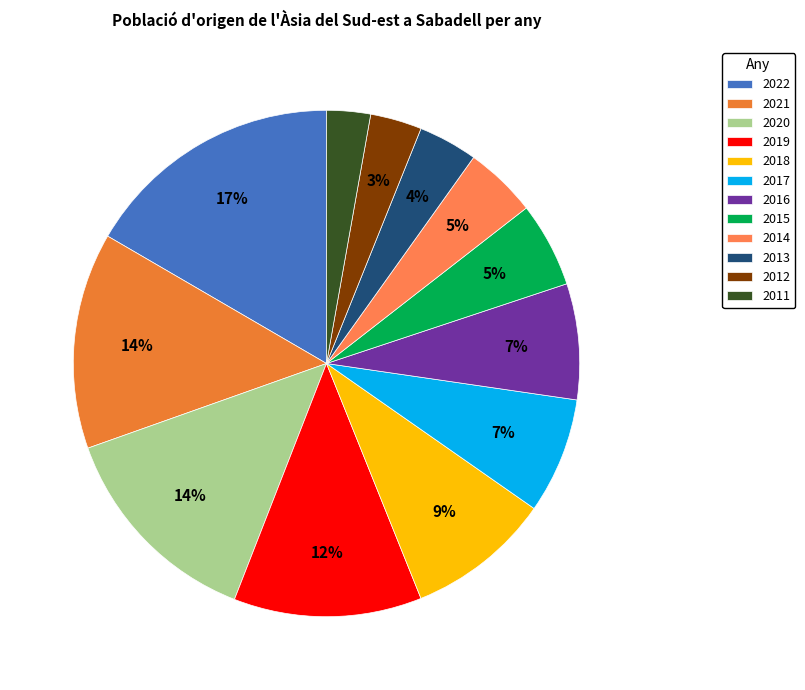

Is there a majority slice in this chart?

No